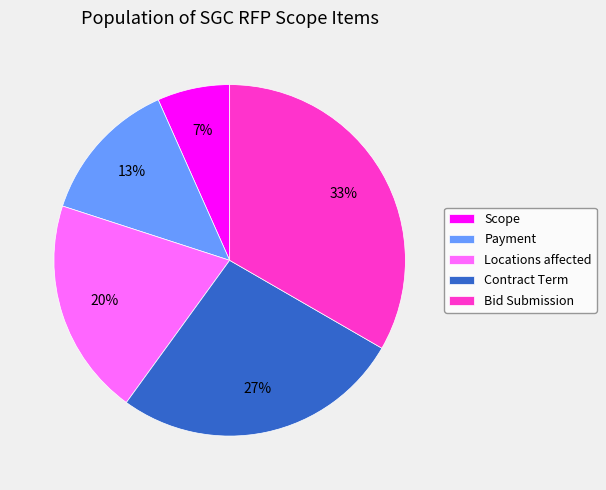

The Bid Submission slice represents 33% of the pie. True or false?

True